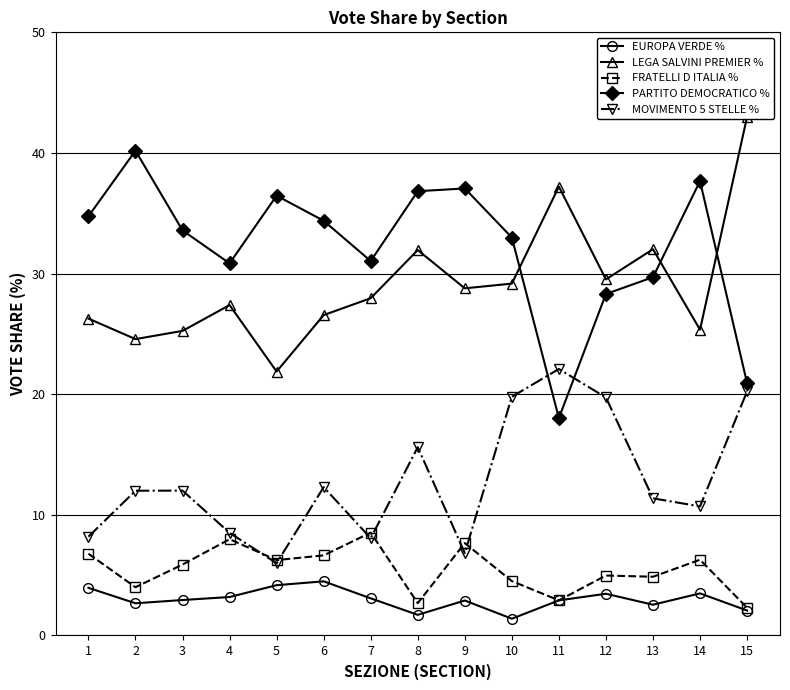

What is the value of the EUROPA VERDE % point at the 5th from the left?

4.2